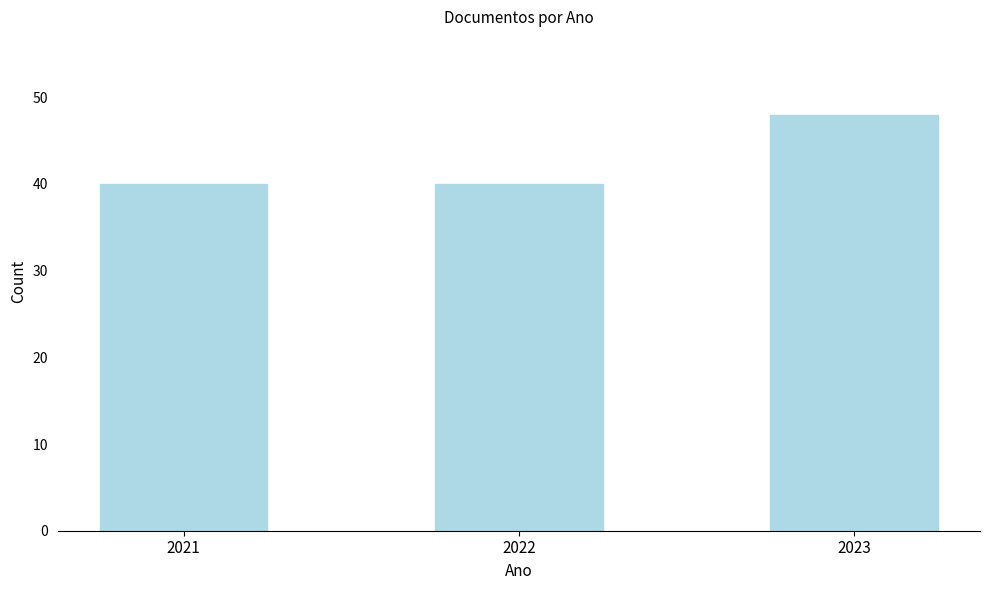

Reading left to right, extract all data points from this chart.

40	40	48